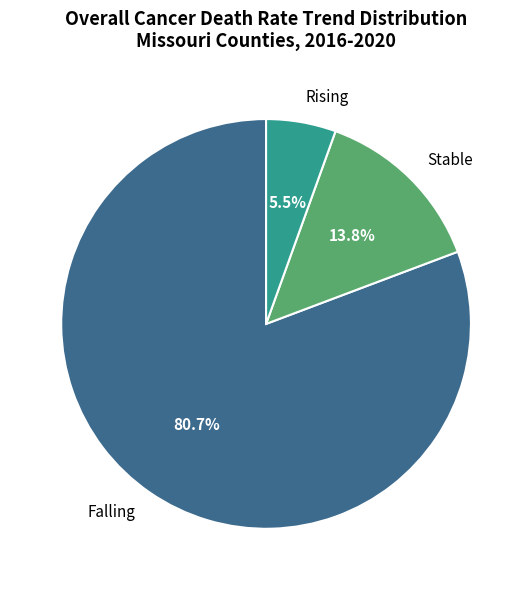

Which slice is the smallest?

Rising